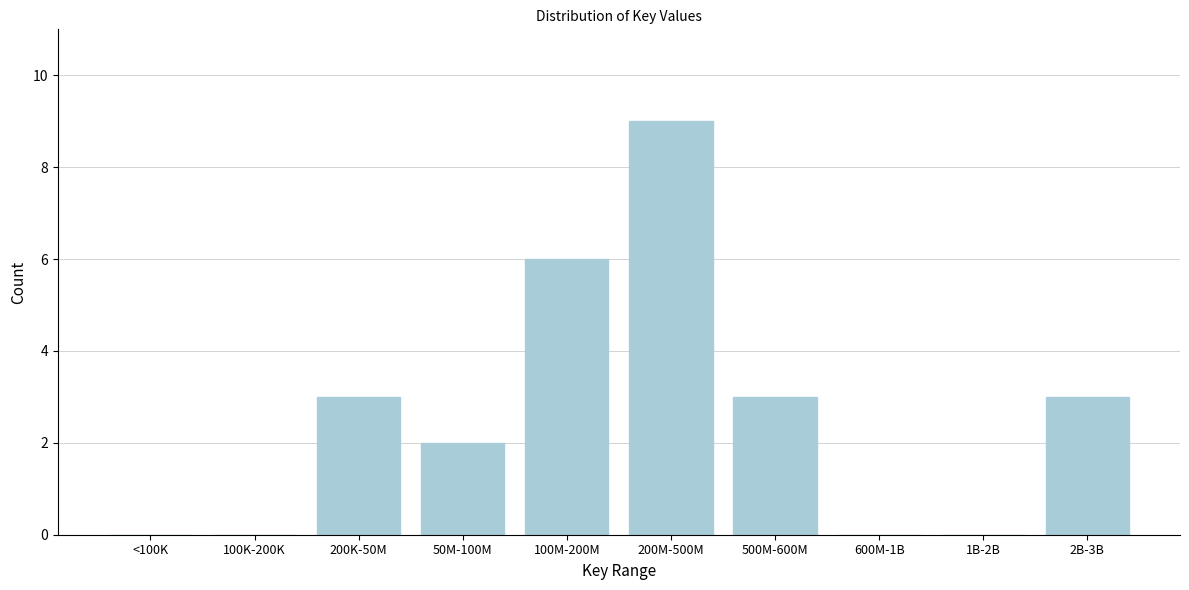

Reading left to right, transcribe all the data shown in this chart.

<100K=0	100K-200K=0	200K-50M=3	50M-100M=2	100M-200M=6	200M-500M=9	500M-600M=3	600M-1B=0	1B-2B=0	2B-3B=3